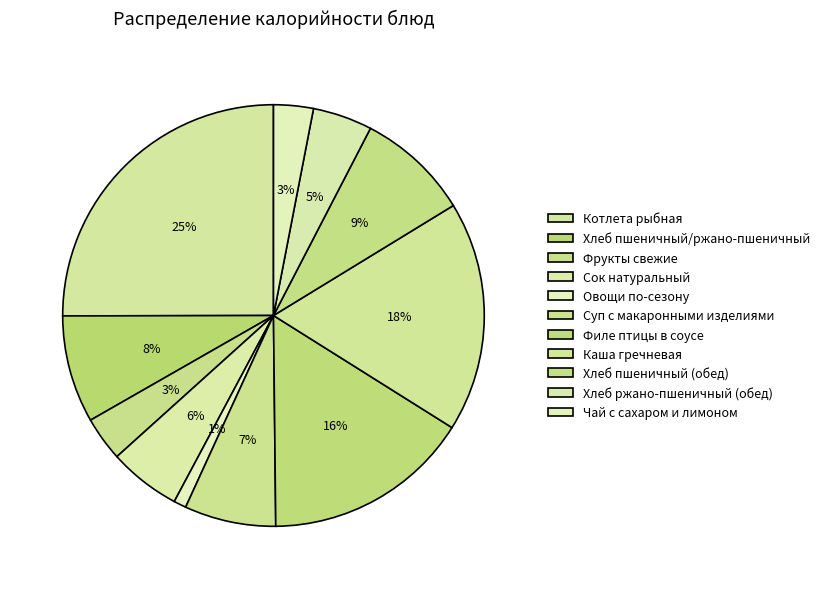

What portion of the pie excludes Хлеб пшеничный/ржано-пшеничный?

91.8%